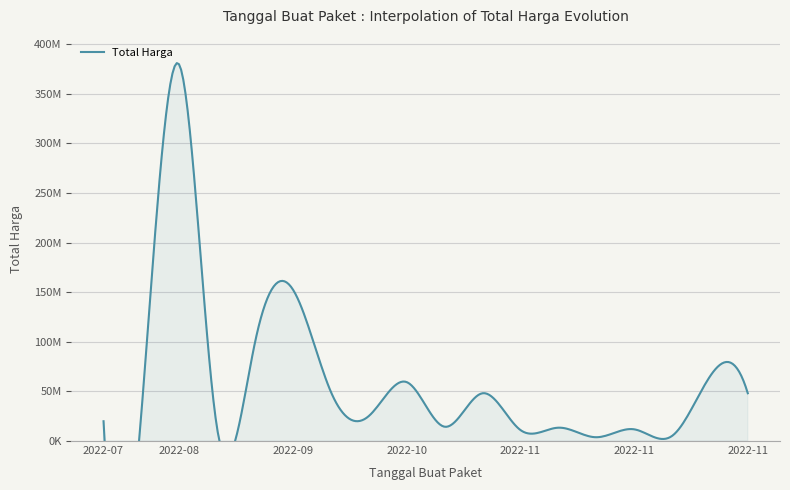

The chart shows a value of 94388734 at 2022-11-22. True or false?

False